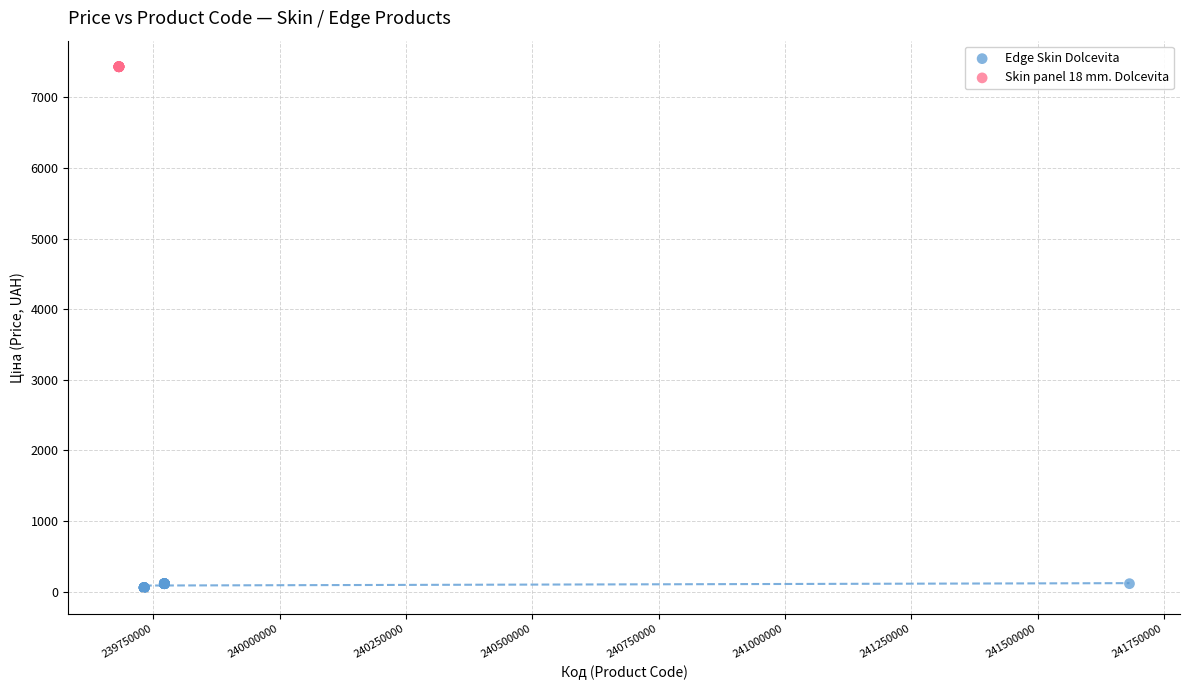

Which series reaches the minimum Y coordinate?

Edge Skin Dolcevita